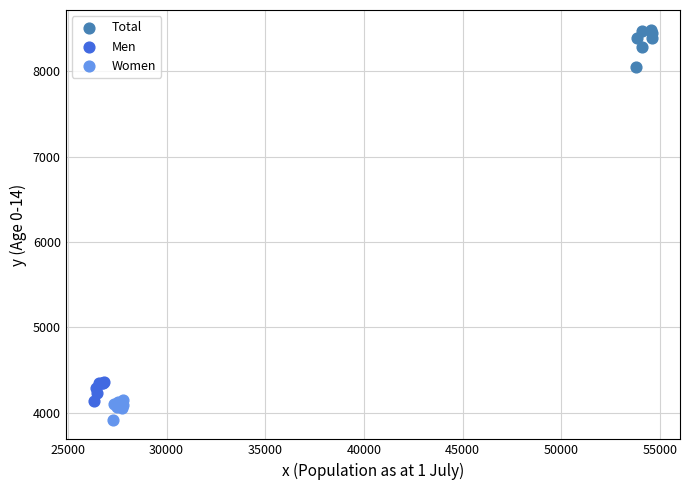

Which series reaches the maximum Y coordinate?

Total